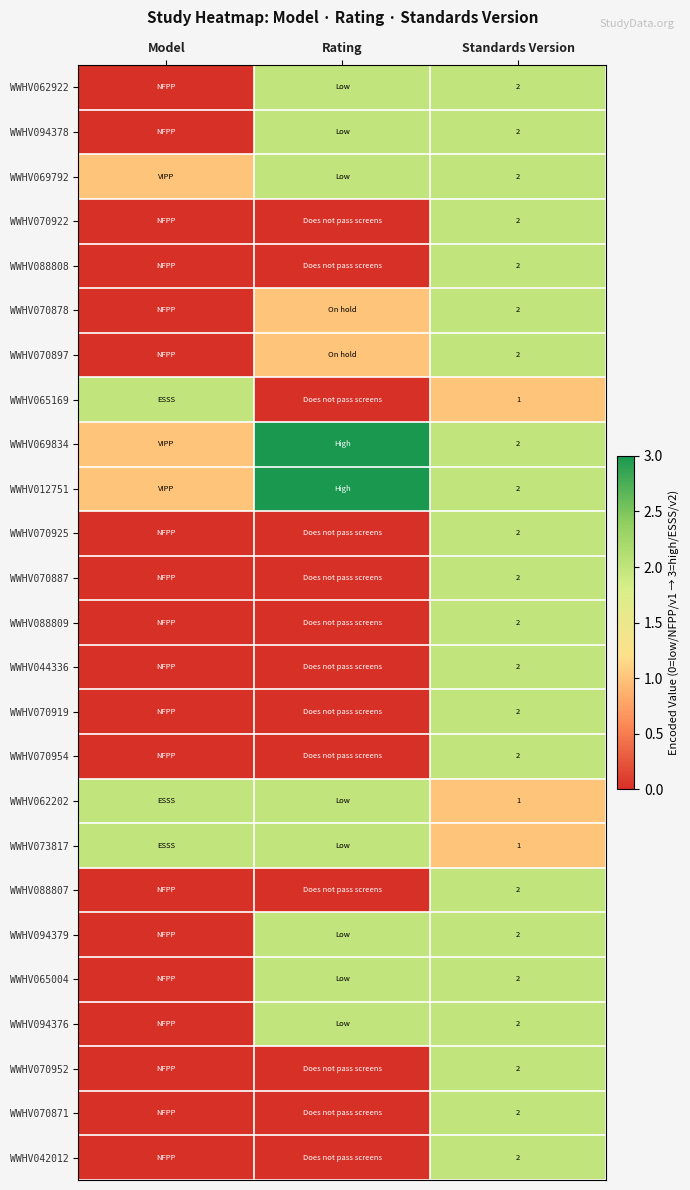

The WWHV070871 series shows 2 at Standards Version. True or false?

True